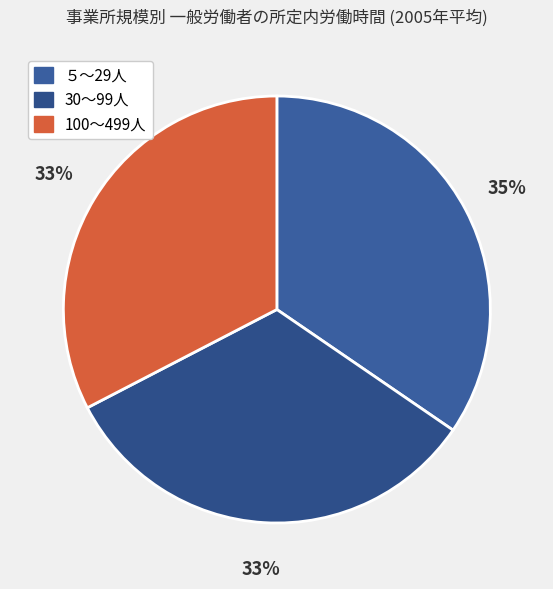

True or false: ５～29人 accounts for 43% of the total.

False